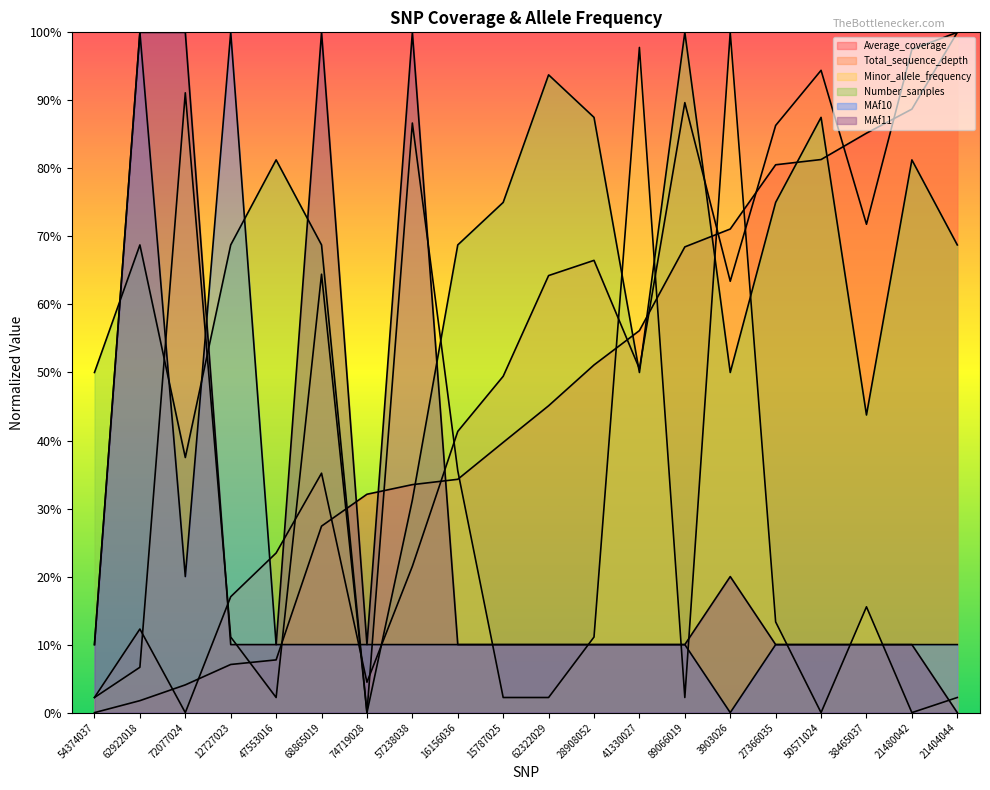

What is the label of the 4th point from the right?

50571024